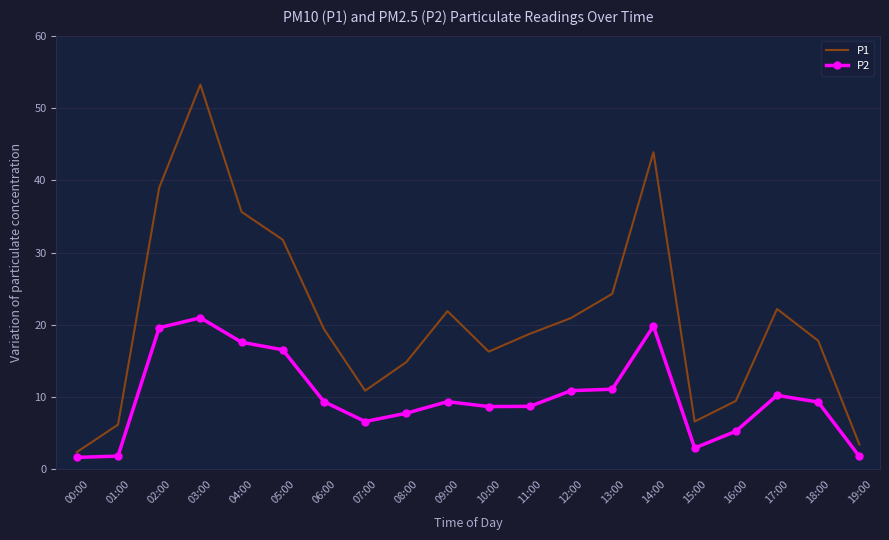

What is the average value of the P1 series?

21.0